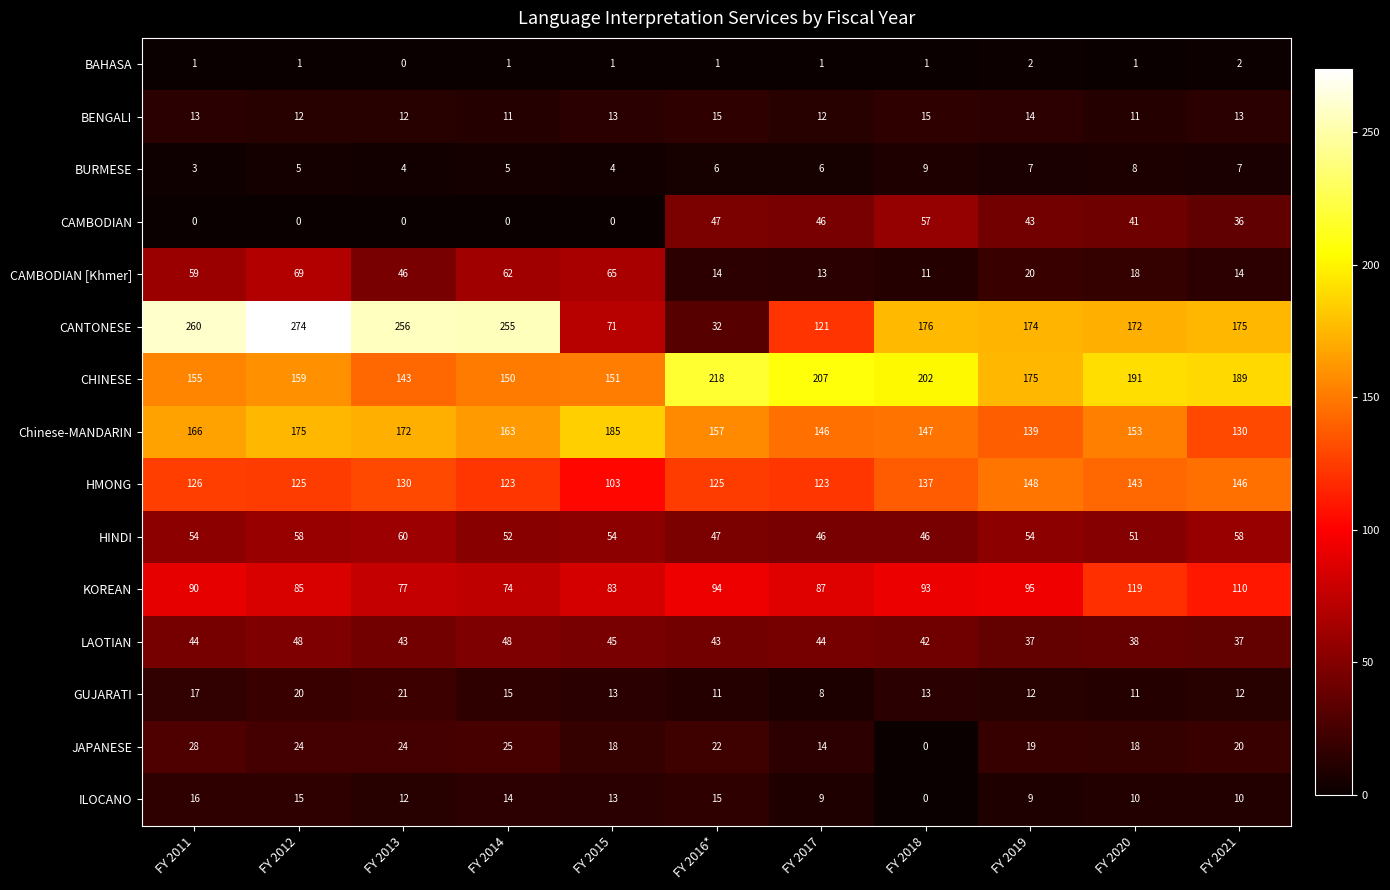

What is the greatest value displayed?

274